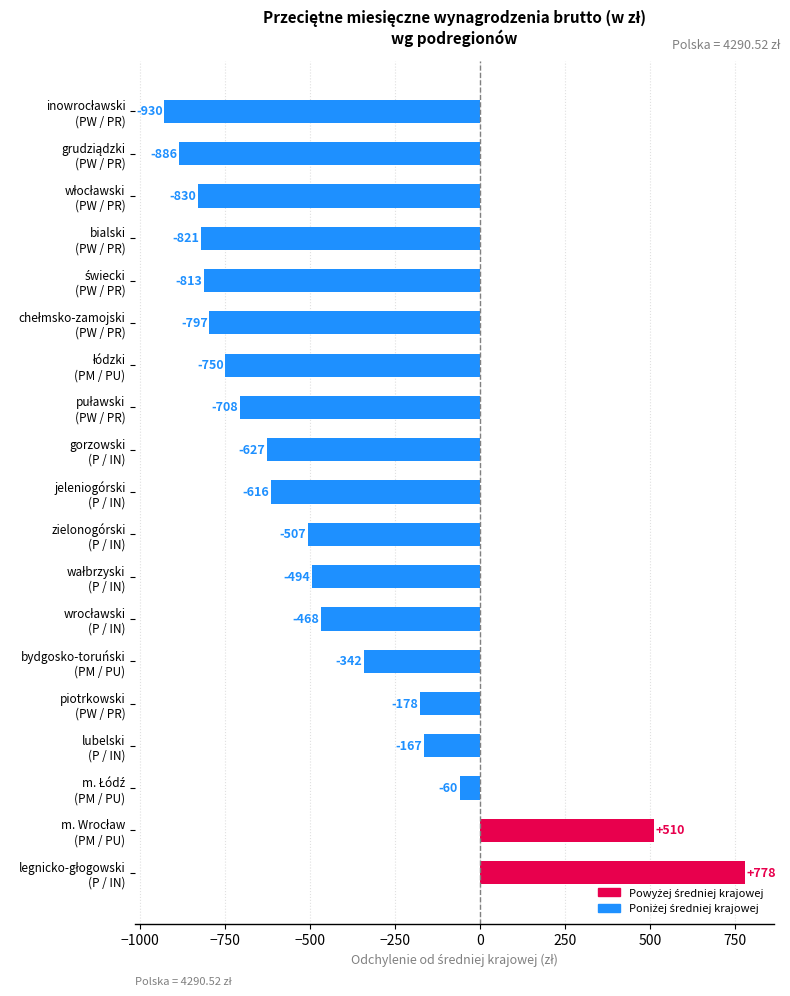

Are the bars grouped side by side (vs. stacked)?

No